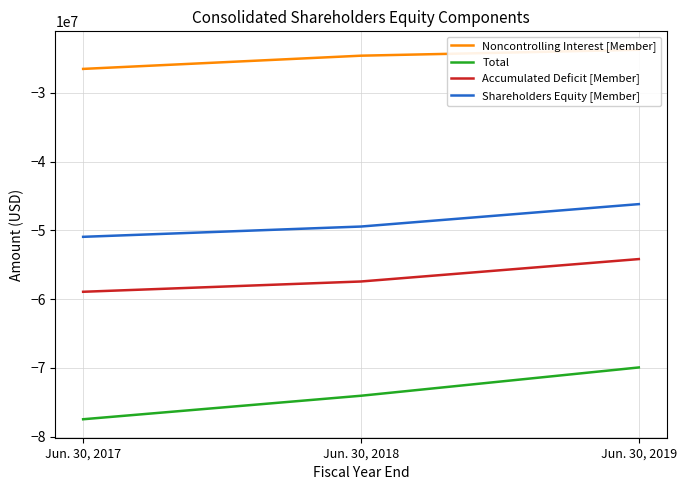

What is the sum of all Accumulated Deficit [Member] values?

-170563000